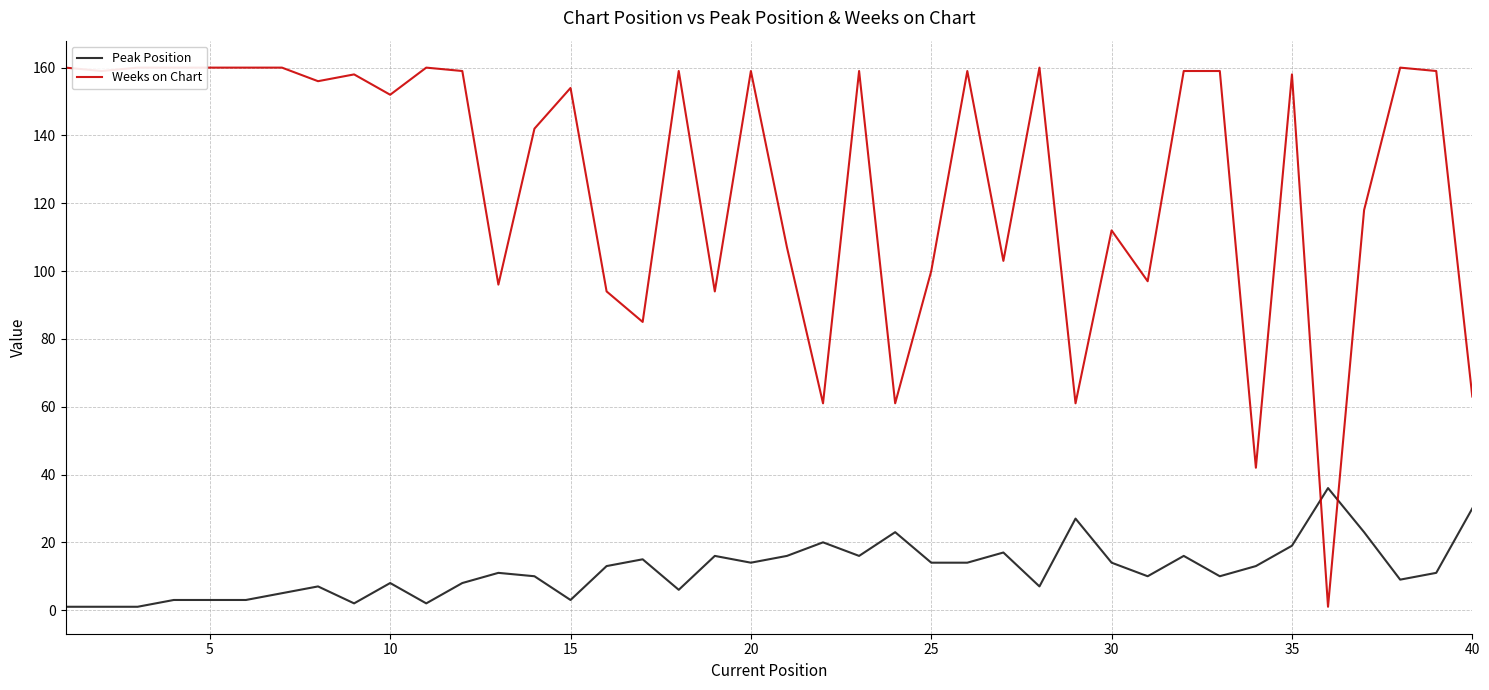

Is it true that Peak Position equals 19 at 35?

True